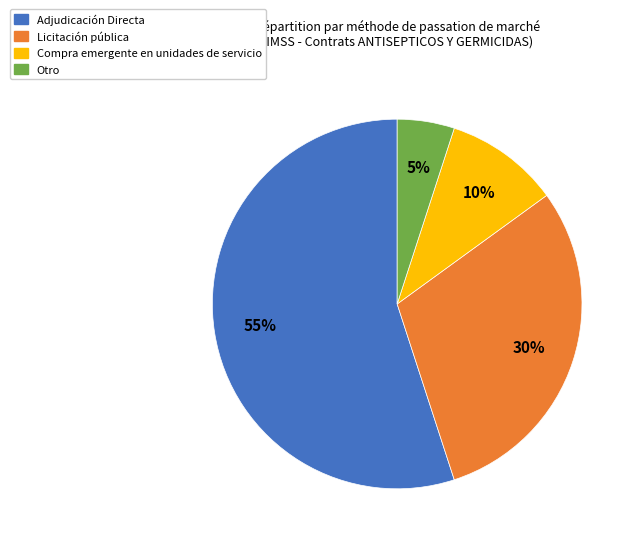

Between Compra emergente en unidades de servicio and Licitación pública, which is larger?

Licitación pública